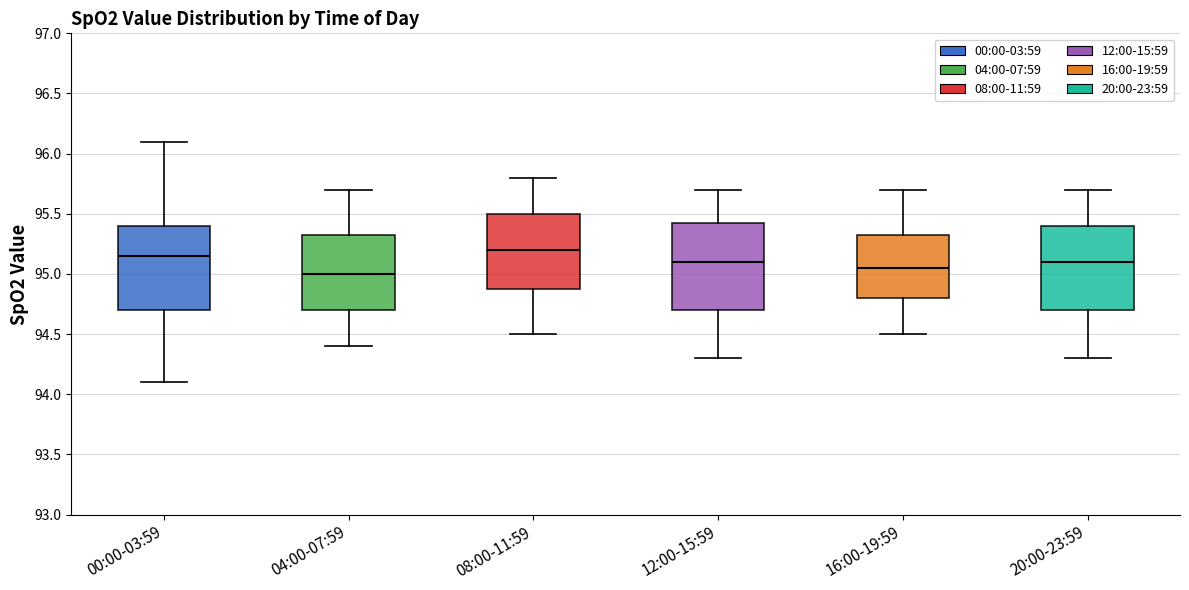

Reading left to right, read every box against the y-axis: the position of its median line, the range the box covers, and the ends of its whiskers. The values are not printed on the chart, so give them approximately, as read against the axis.

00:00-03:59: median 95.15, box 94.70 to 95.40, whiskers 94.10 to 96.10
04:00-07:59: median 95.00, box 94.70 to 95.35, whiskers 94.40 to 95.70
08:00-11:59: median 95.20, box 94.90 to 95.50, whiskers 94.50 to 95.80
12:00-15:59: median 95.10, box 94.70 to 95.45, whiskers 94.30 to 95.70
16:00-19:59: median 95.05, box 94.80 to 95.35, whiskers 94.50 to 95.70
20:00-23:59: median 95.10, box 94.70 to 95.40, whiskers 94.30 to 95.70